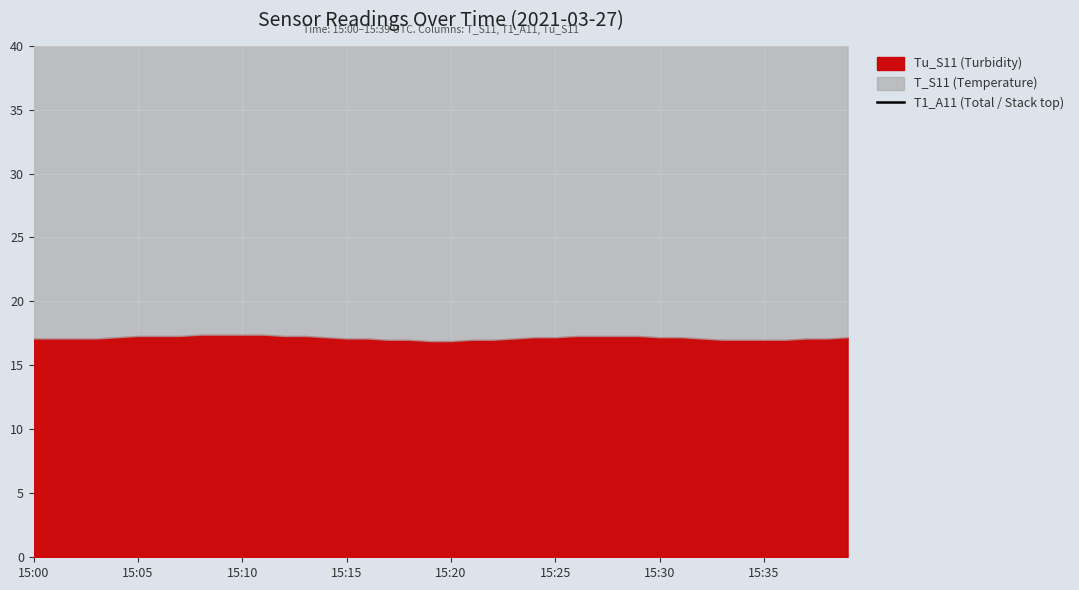

True or false: the data shows 48.8 at 15:30.

False